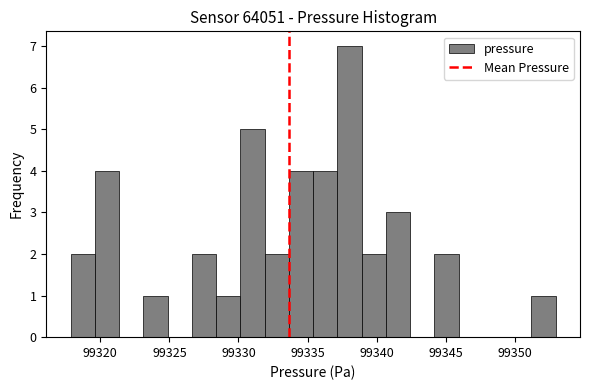

Read against the x-axis, roughly where is the centre of the tallest bar?

99338.0